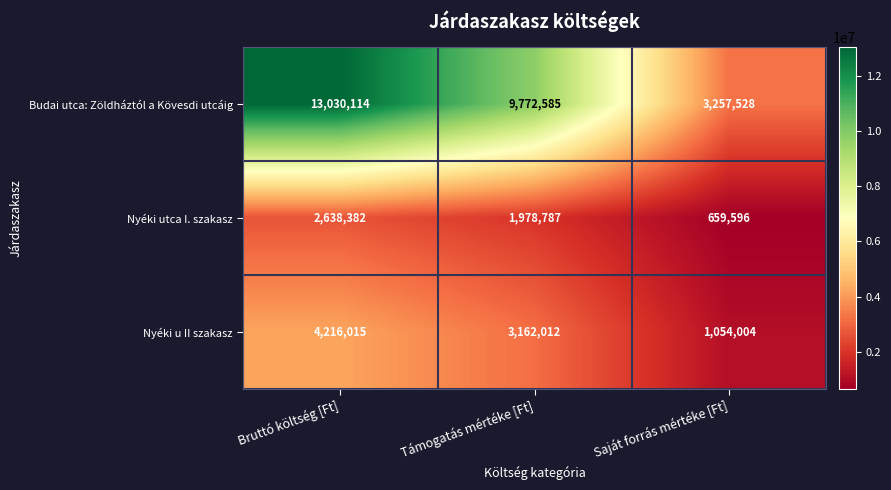

Rank the series at Bruttó költség [Ft] from highest to lowest value.

Budai utca: Zöldháztól a Kövesdi utcáig, Nyéki u II szakasz, Nyéki utca I. szakasz